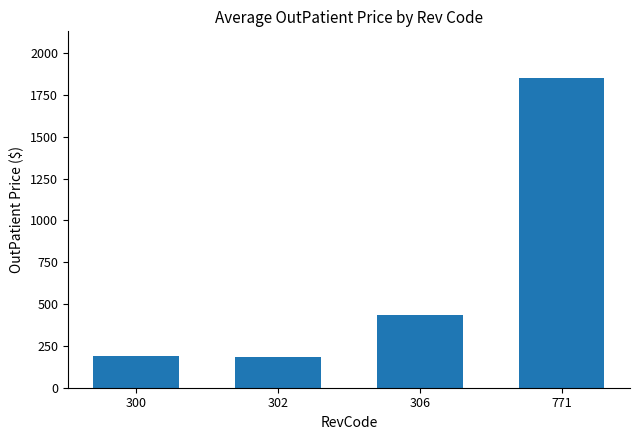

At which category does the chart reach its peak across all series?

771